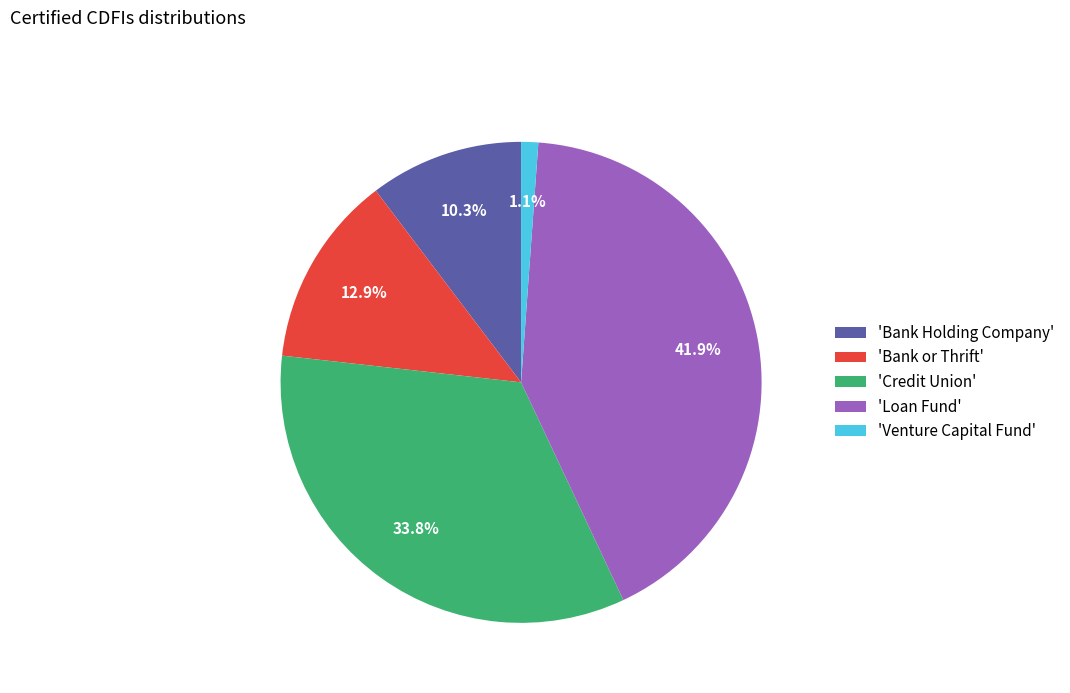

Which category has the biggest portion of the pie?

'Loan Fund'